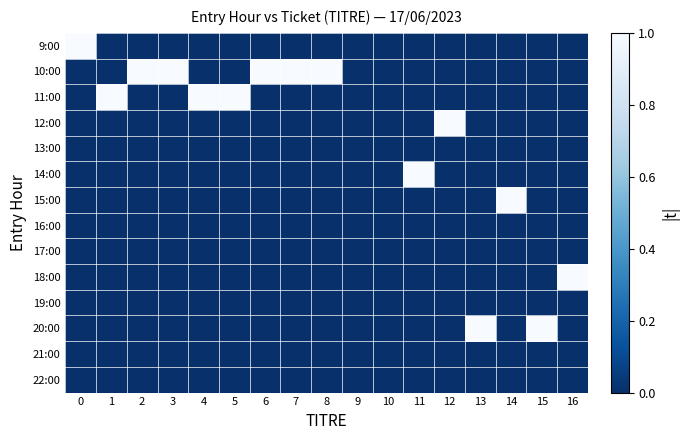

Rank the series at 16 from highest to lowest value.

18:00, 9:00, 10:00, 11:00, 12:00, 13:00, 14:00, 15:00, 16:00, 17:00, 19:00, 20:00, 21:00, 22:00